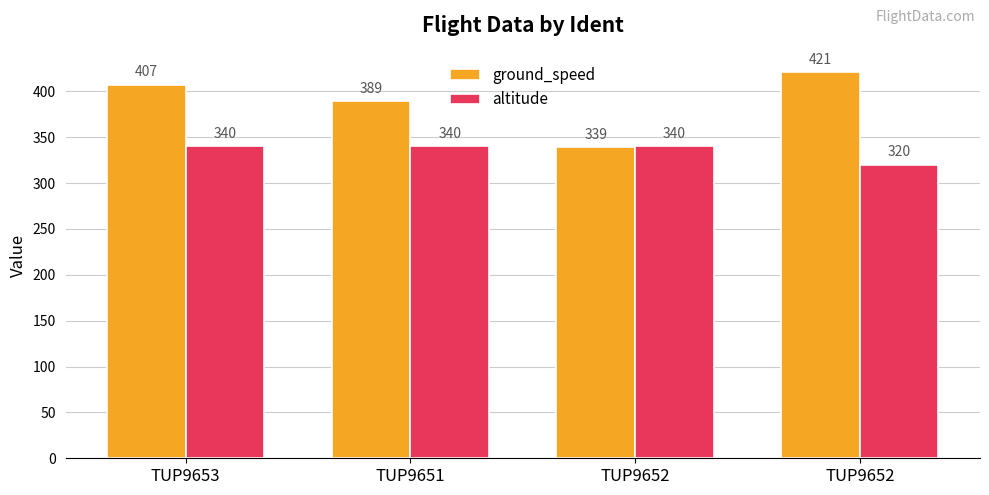

Does the chart contain any negative values?

No